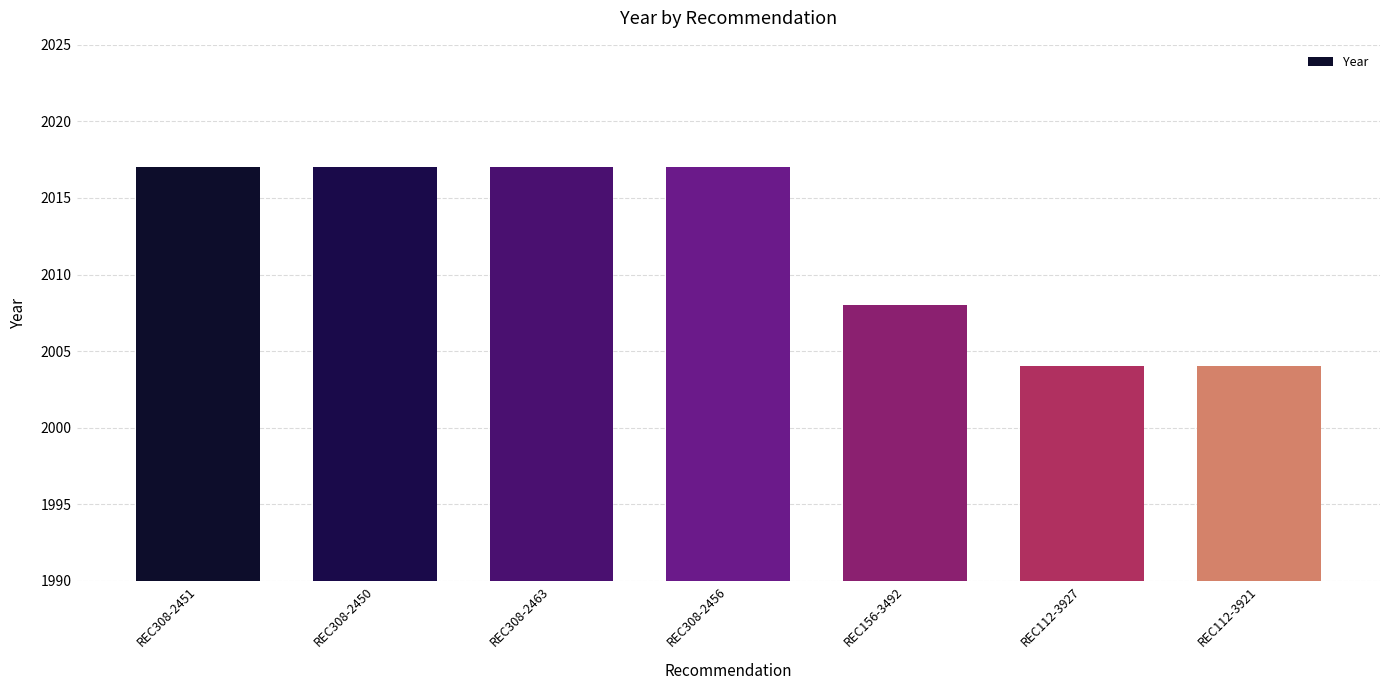

Reading left to right, transcribe all the data shown in this chart.

2017	2017	2017	2017	2008	2004	2004